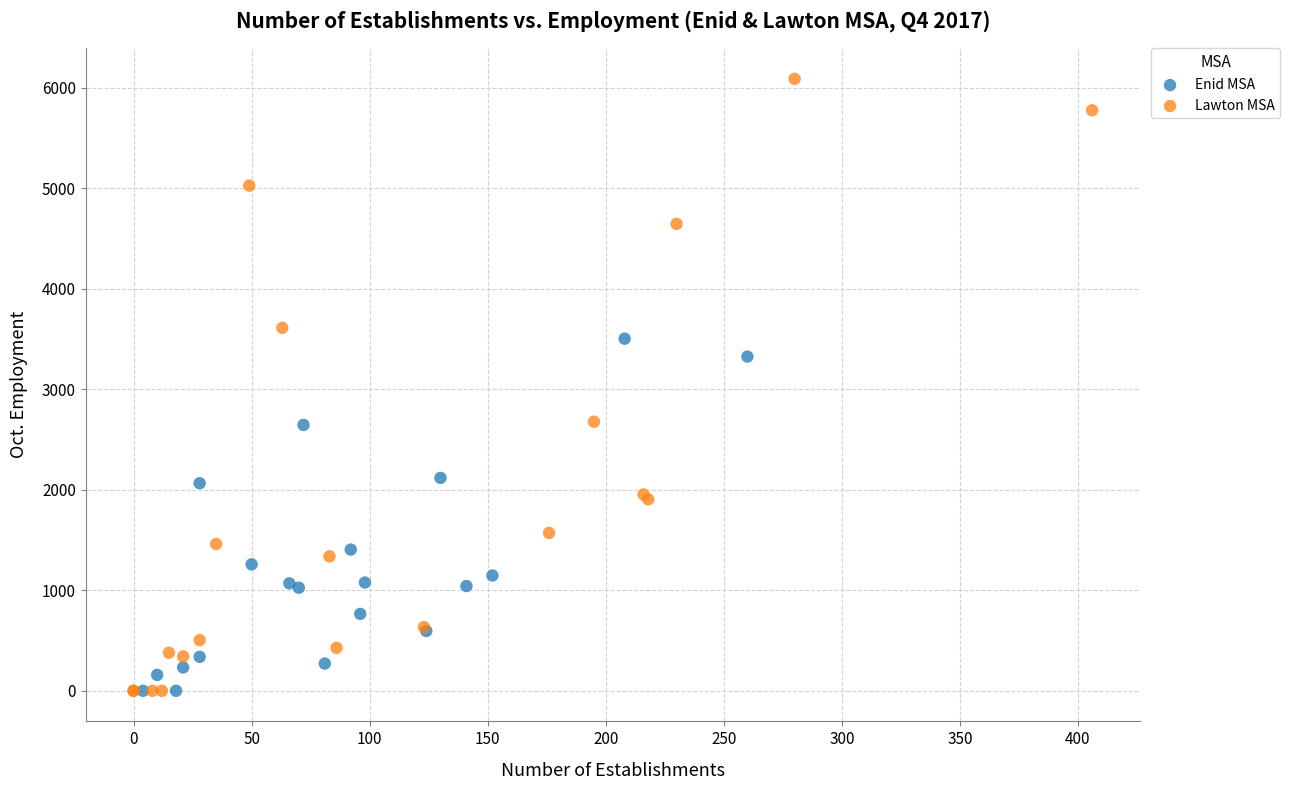

Which series has the largest Y range (max minus min)?

Lawton MSA